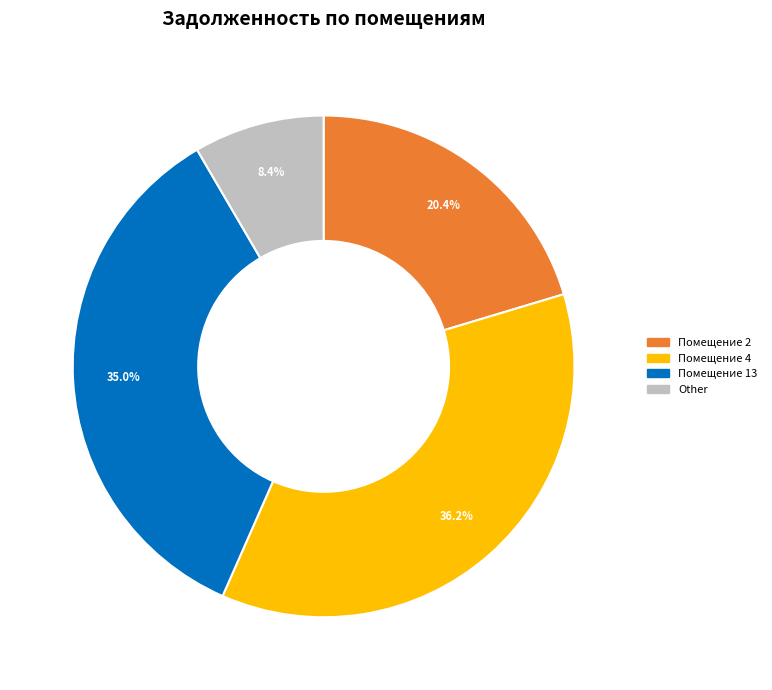

How many segments does this pie chart have?

4